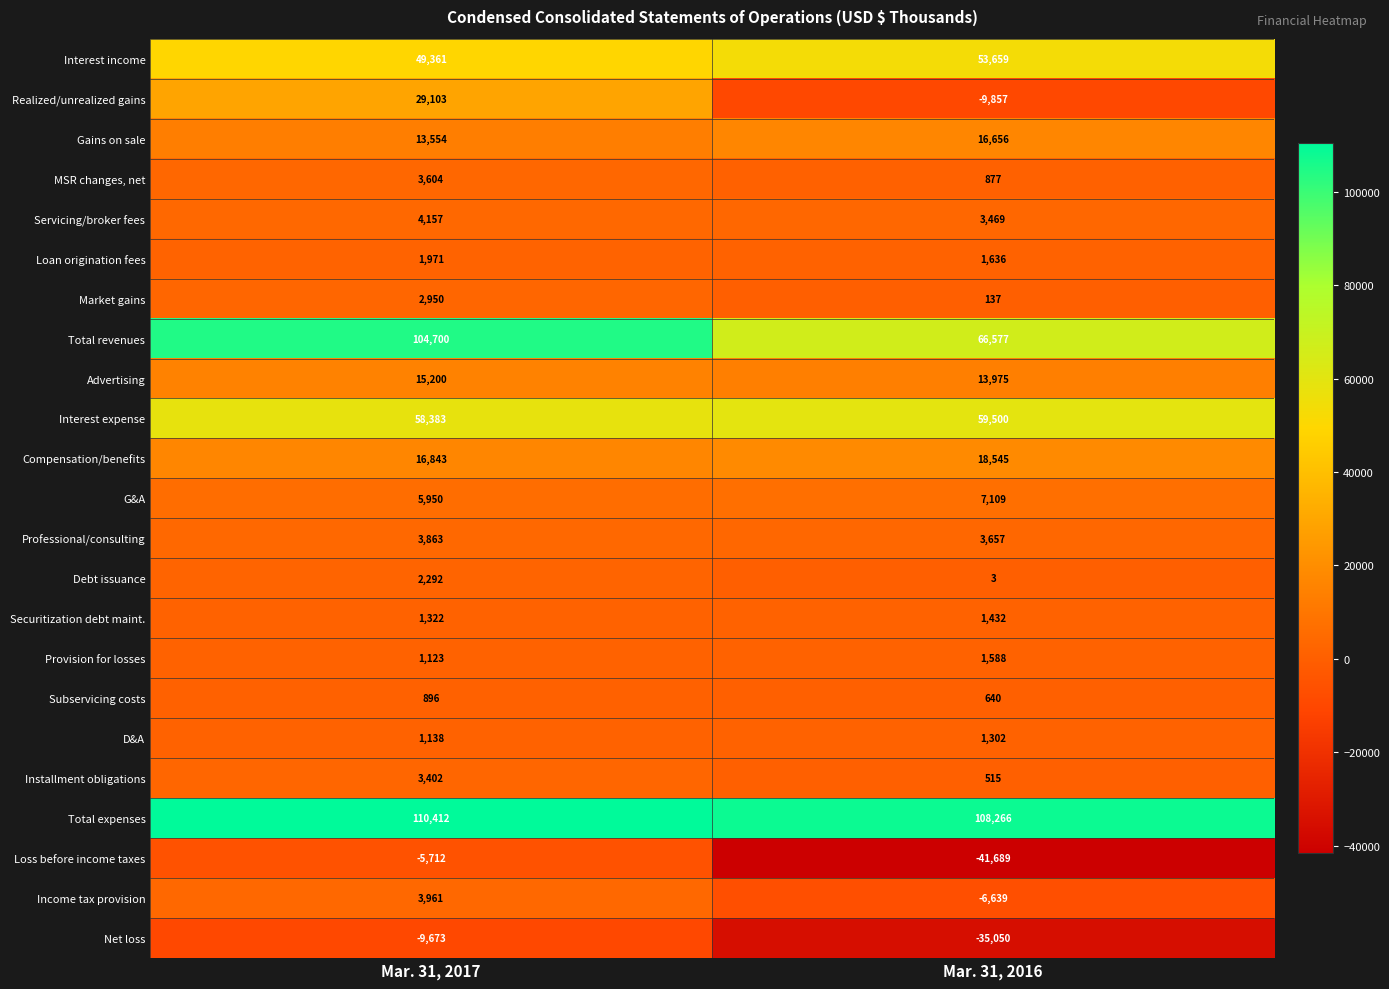

What is the difference between the highest and lowest values at Mar. 31, 2016?

149955